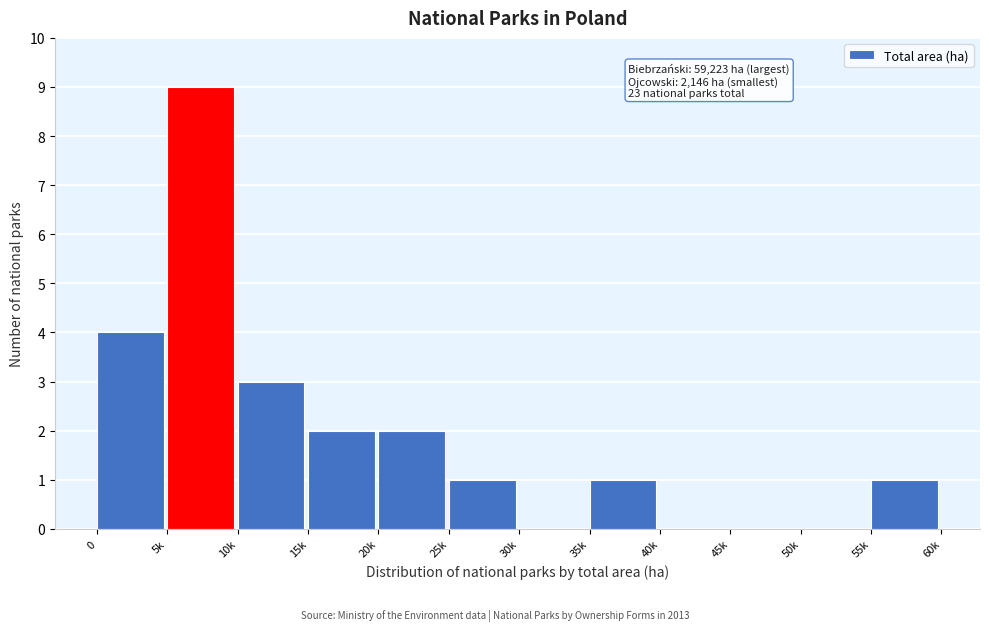

Reading left to right, transcribe all the data shown in this chart.

0=4	5k=9	10k=3	15k=2	20k=2	25k=1	30k=0	35k=1	40k=0	45k=0	50k=0	55k=1